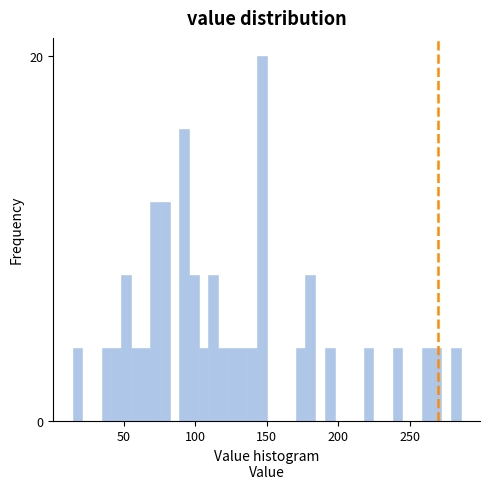

Around what value on the x-axis is the tallest bar? Give the approximate position of its centre, as read against the axis.

145